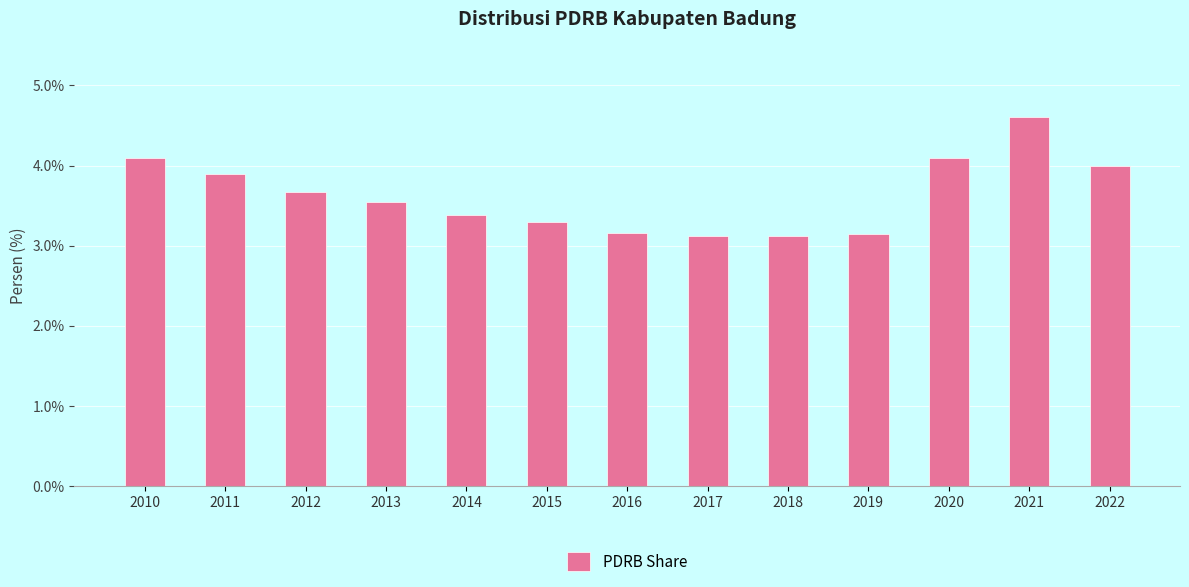

The chart shows a value of 3.1 at 2019. True or false?

True